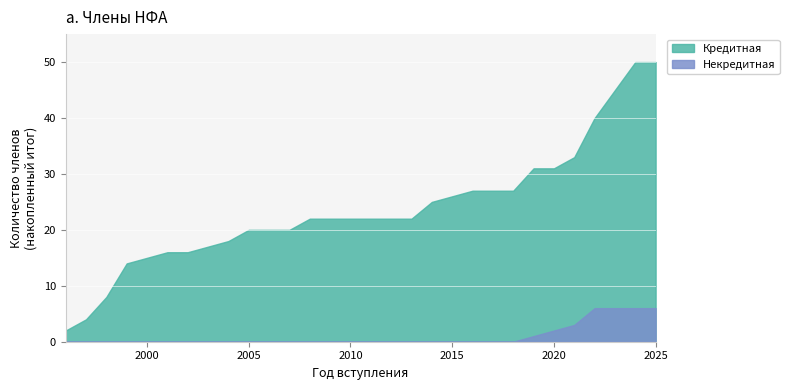

What is the difference between the highest and lowest values at 2010?

22